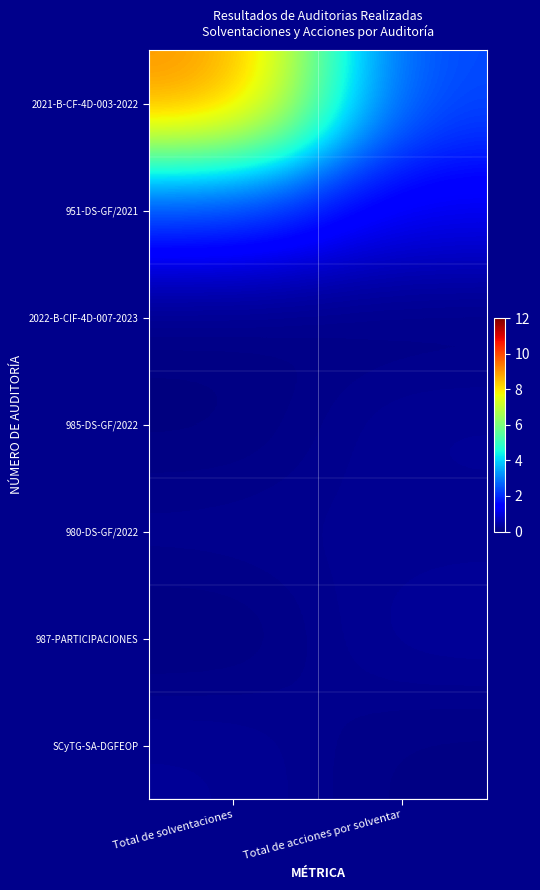

At how many categories does at least one series exceed 3?

1